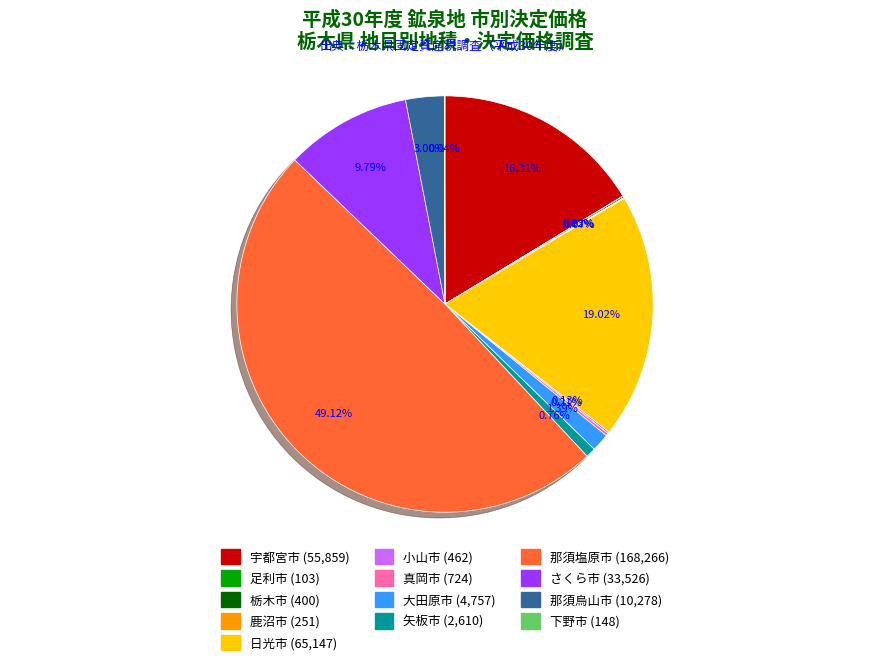

Between 那須塩原市 and 矢板市, which is larger?

那須塩原市